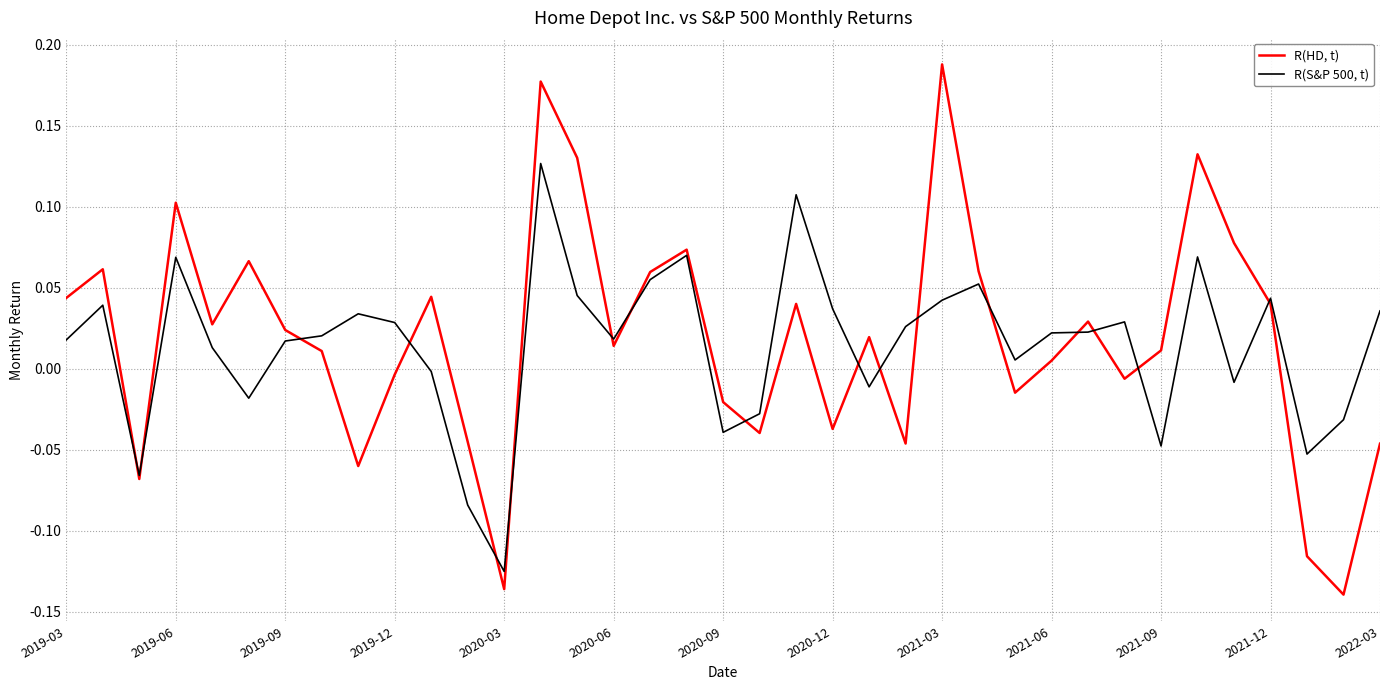

List the series in order of their overall mean, lowest first.

R(S&P 500, t), R(HD, t)